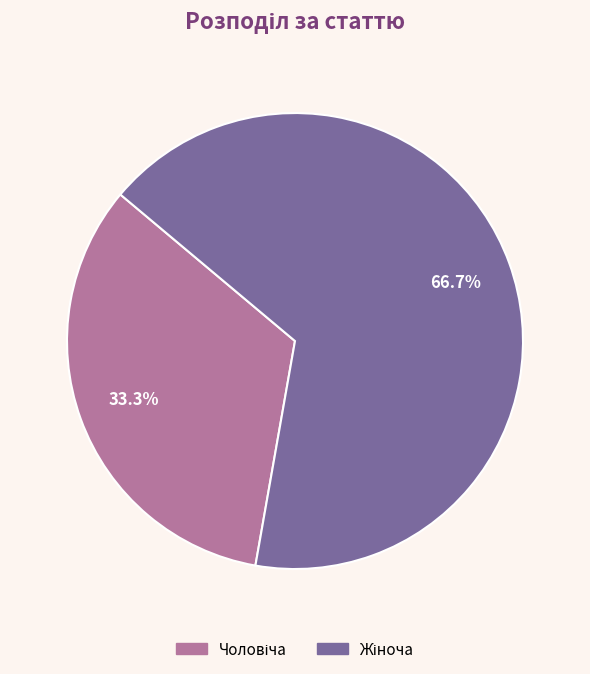

Does any single category account for the majority?

Yes